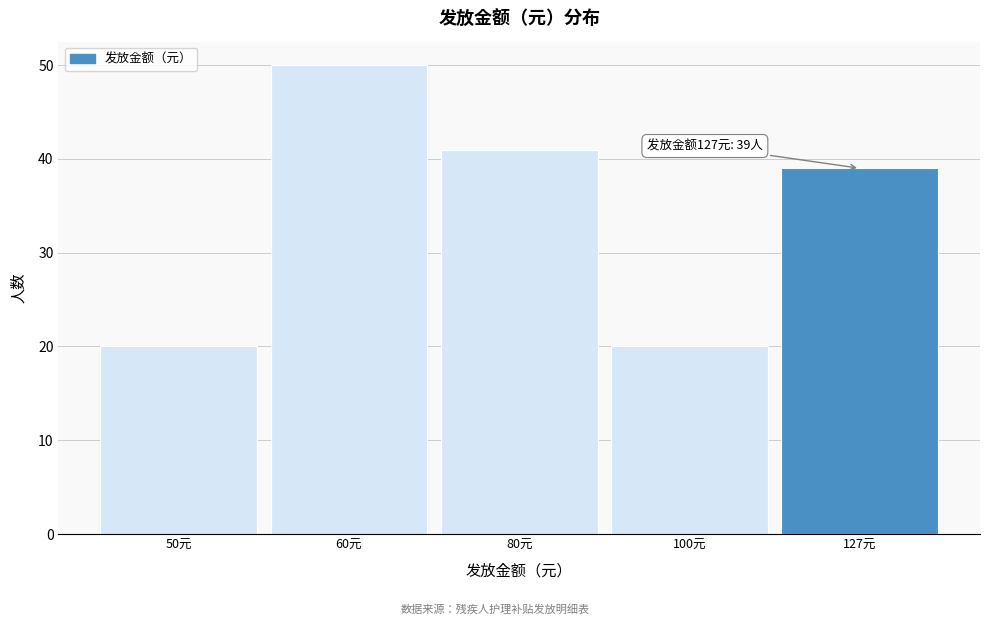

Reading right to left, what are all the values shown in this chart?

39	20	41	50	20